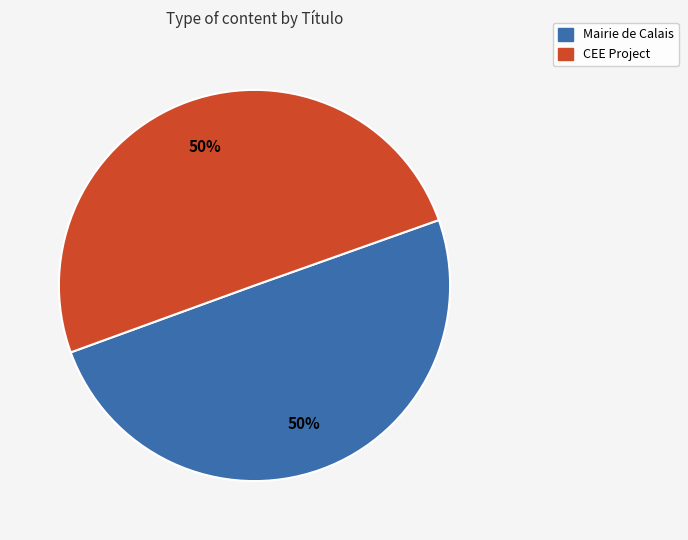

Approximately how many times larger is the value at Mairie de Calais compared to CEE Project?

1.0